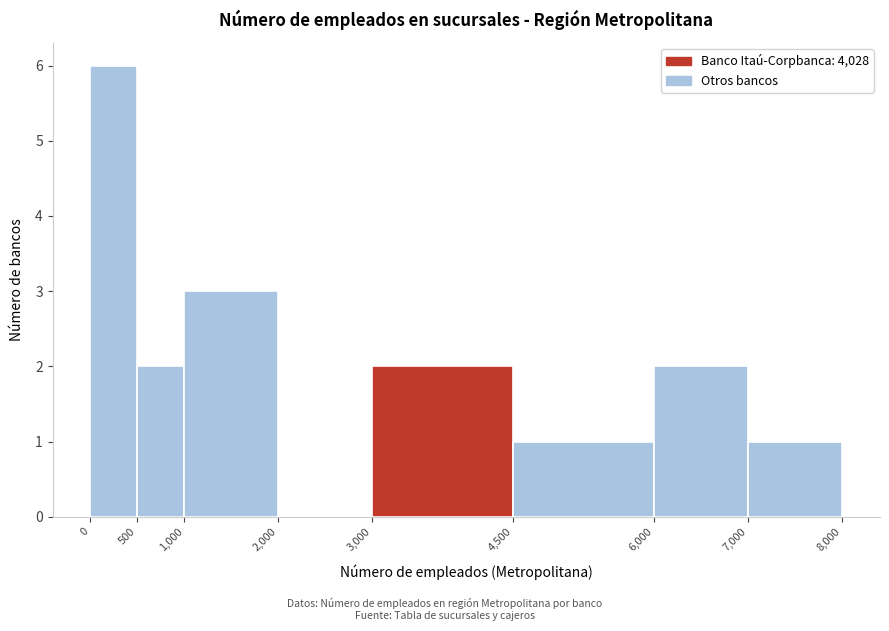

Which range on the x-axis has the tallest bar?

0 to 500